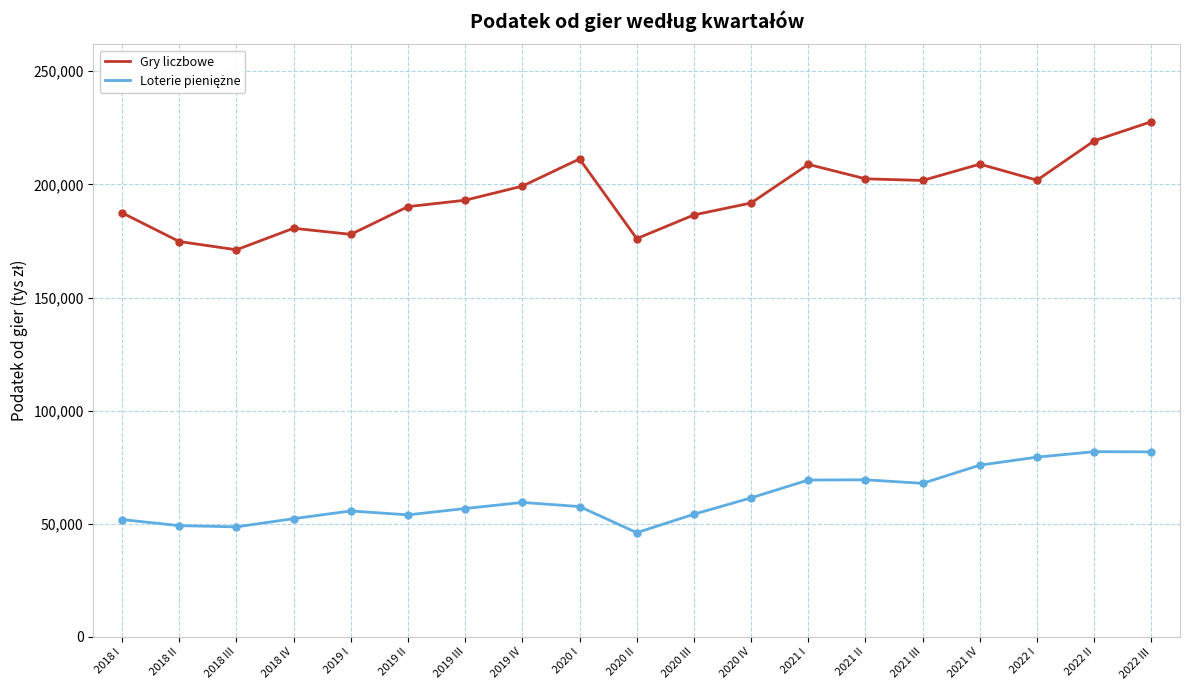

What is the difference between the highest and lowest values at 2019 IV?

139781.6